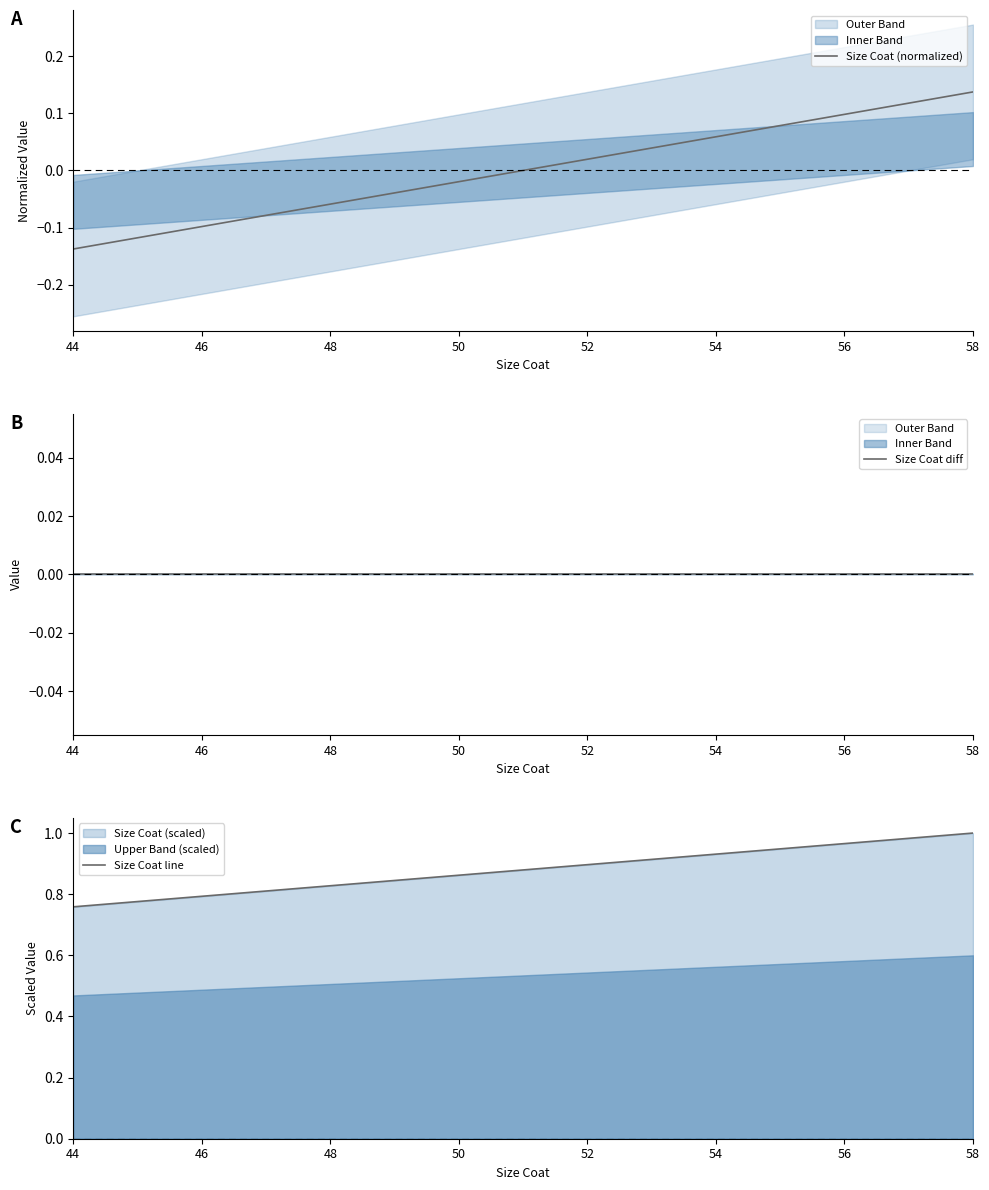

True or false: Size Coat line and Size Coat diff cross at least once.

False